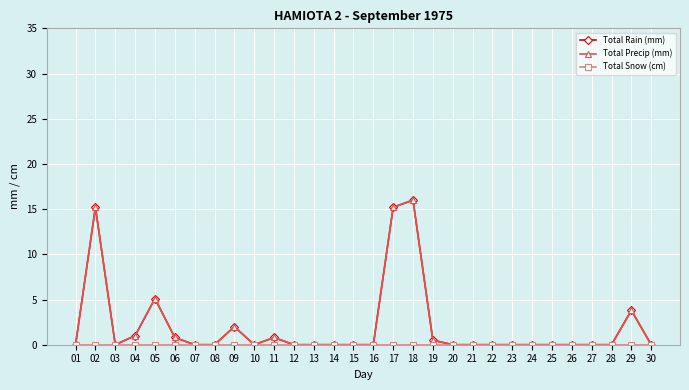

Does the chart have visible grid lines?

Yes